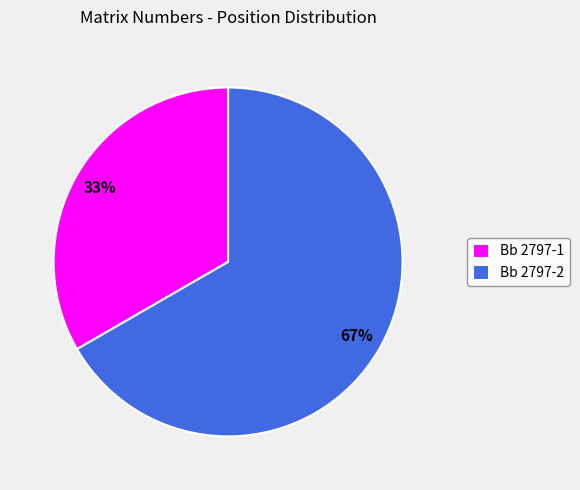

Rank the categories by value from lowest to highest.

Bb 2797-1, Bb 2797-2